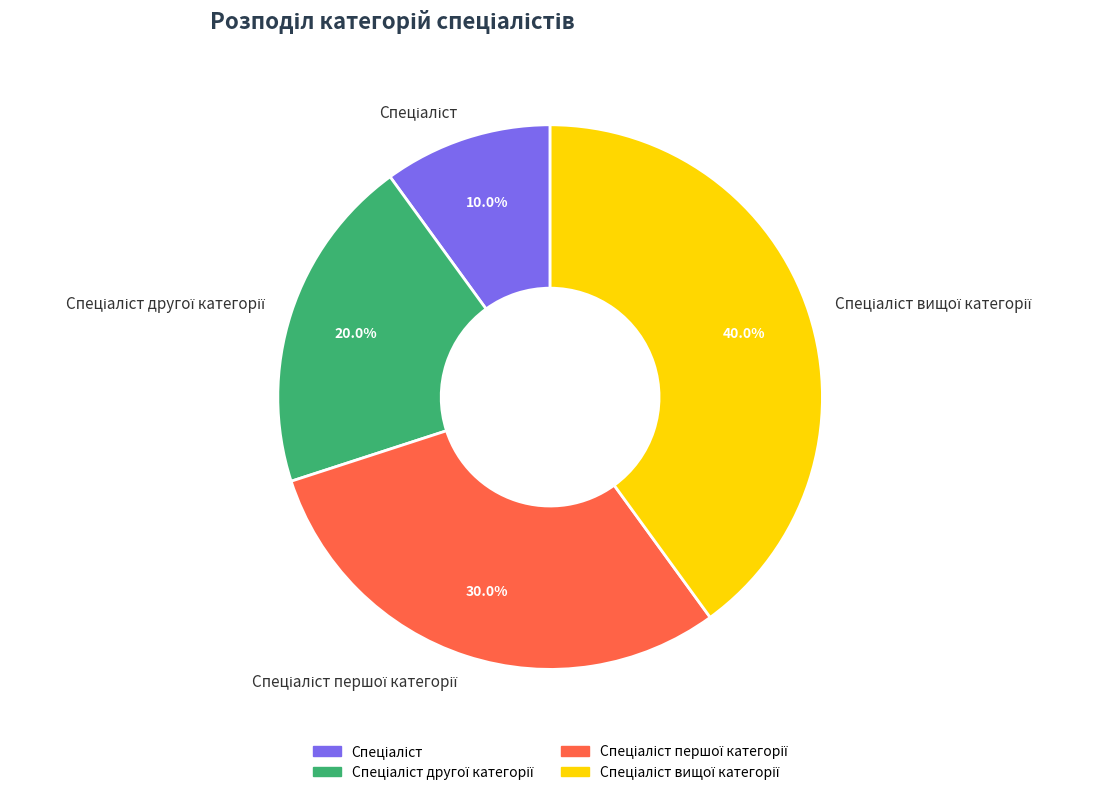

Is there a majority slice in this chart?

No